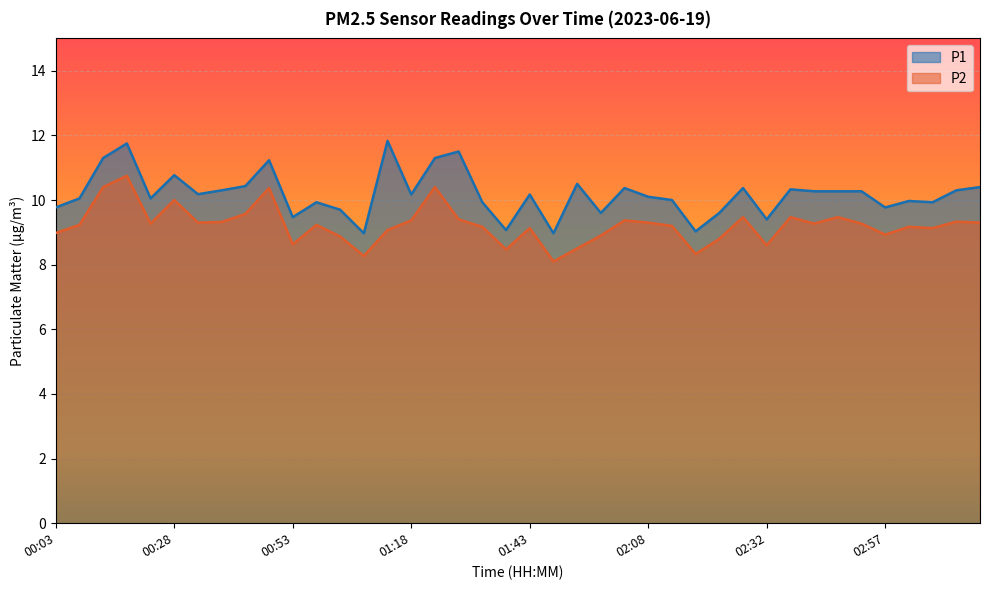

Does the chart display data point markers on the line(s)?

No